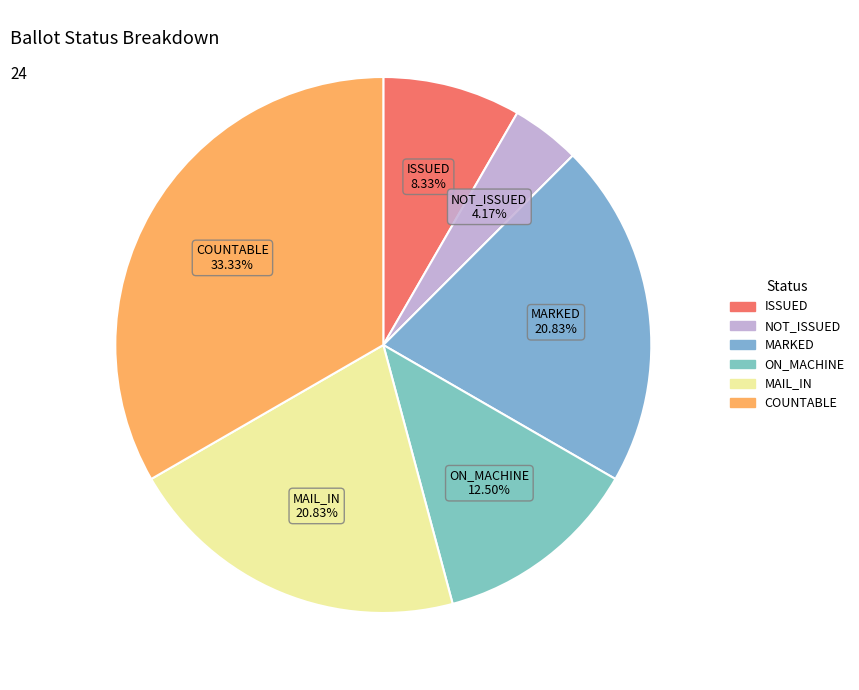

To the nearest percent, what is the average slice percentage?

17%